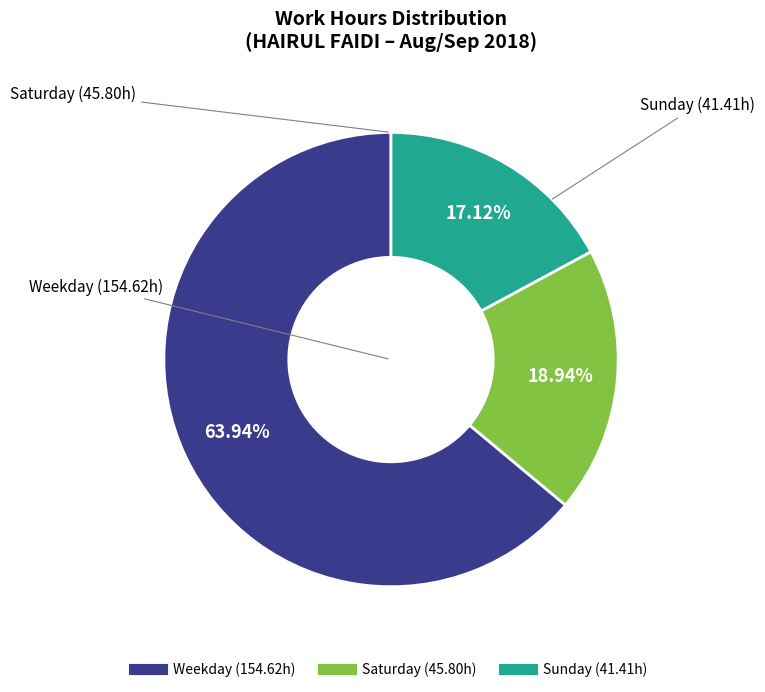

Is there a majority slice in this chart?

Yes